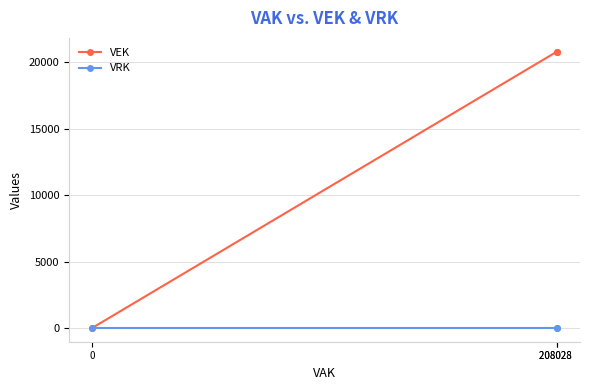

Is this an area chart (filled region under the line)?

No